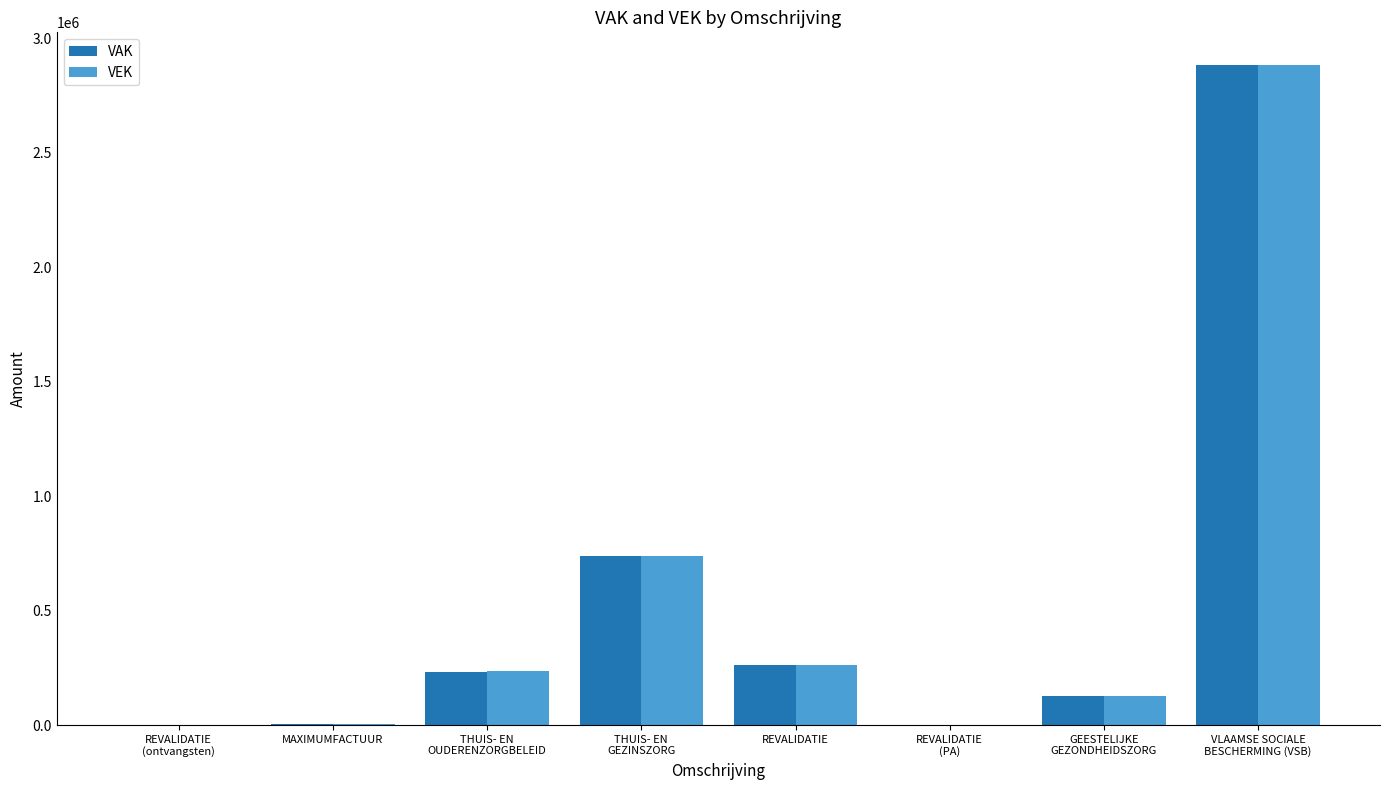

The value of VAK at MAXIMUMFACTUUR is 4004. True or false?

True